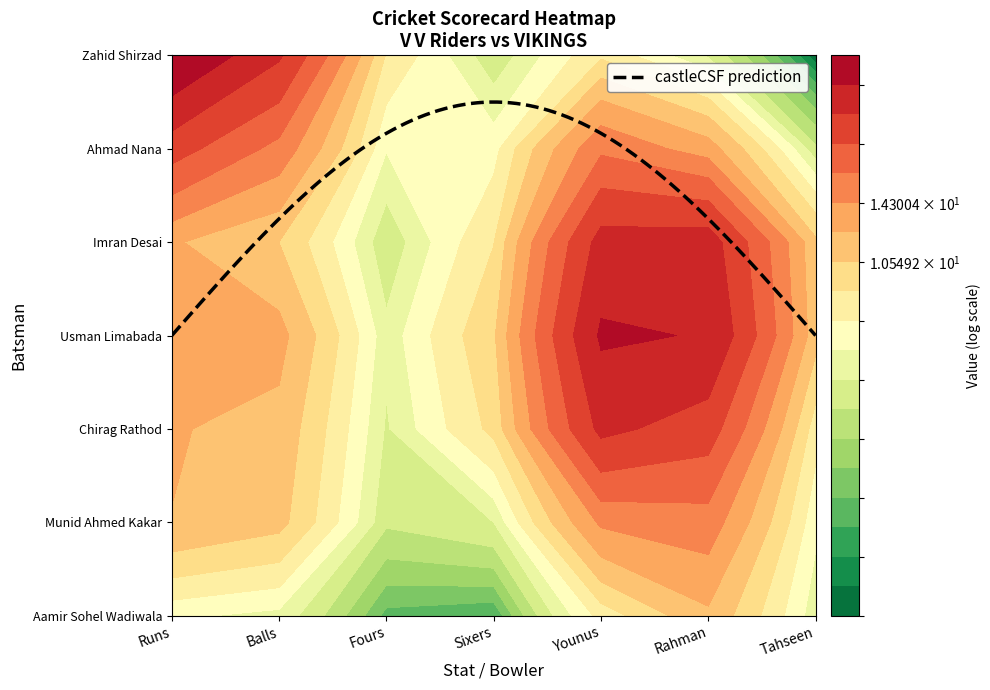

At which category is the sum across all series the highest?

Younus